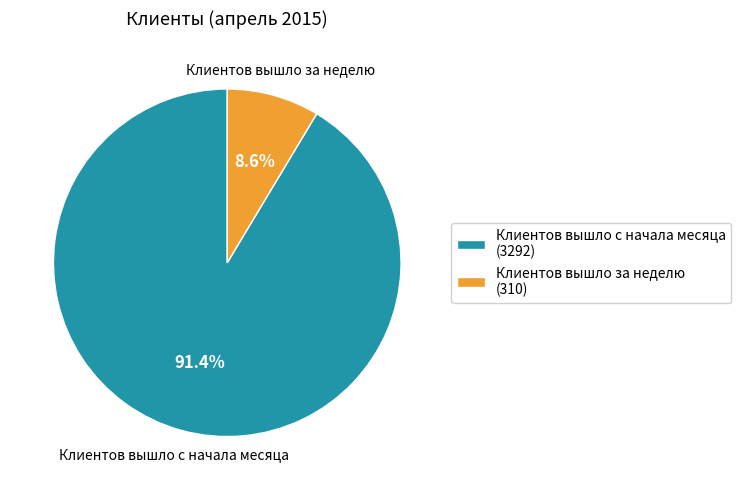

Is it true that Клиентов вышло с начала месяца is 99% of the pie?

False